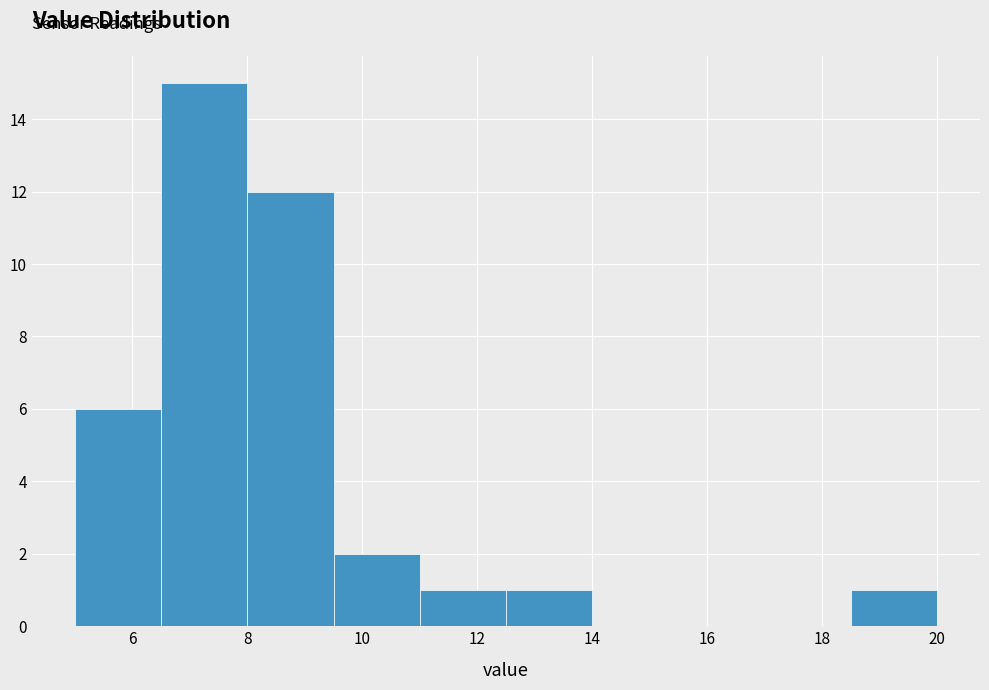

Over which range of the x-axis is the bar tallest?

6.5 to 8.0